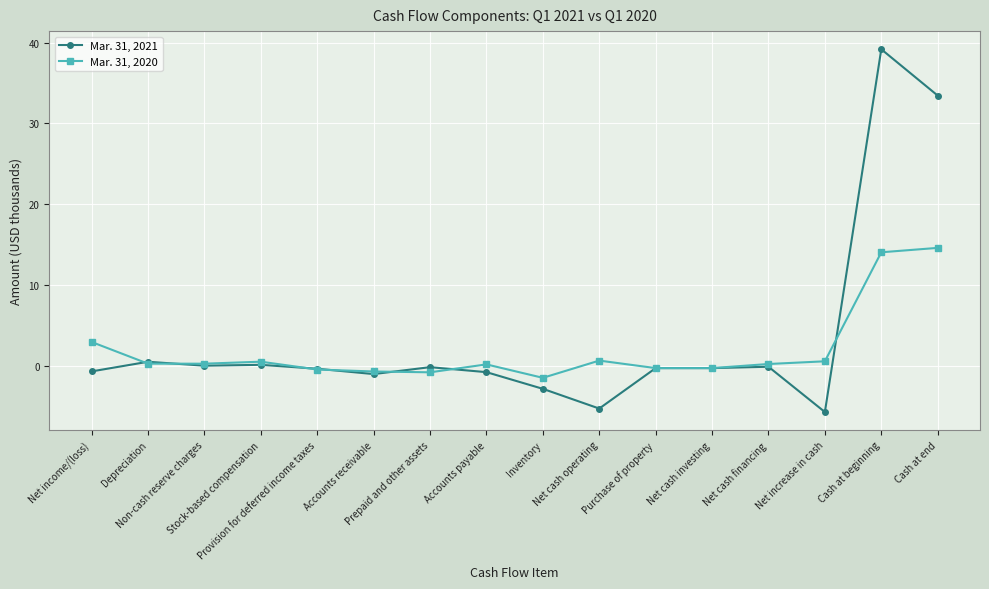

The value of Mar. 31, 2021 at Net cash operating is -5.3. True or false?

True